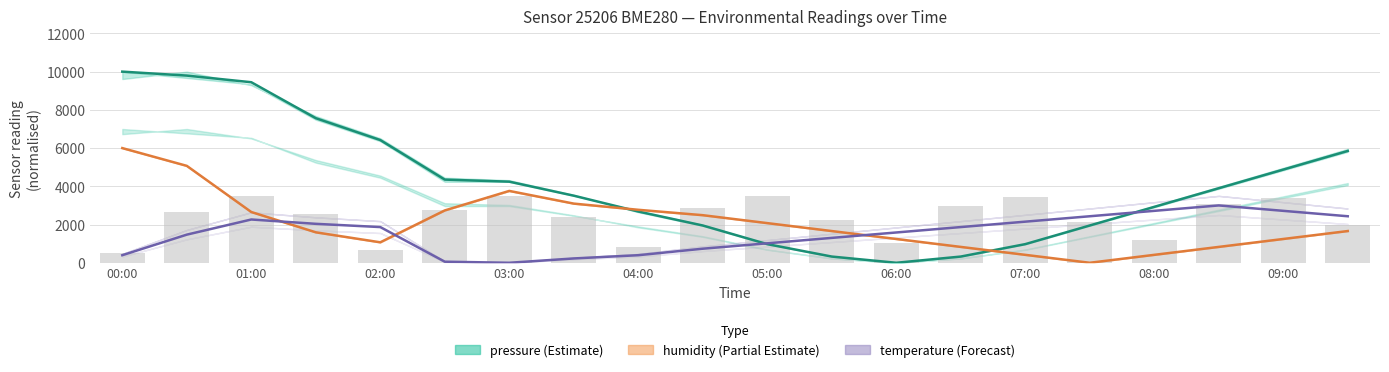

Reading left to right, list all the values displayed in this chart.

pressure: 10000.0	9793.3	9445.5	7565.0	6421.0	4351.3	4243.4	3510.1	2681.4	1950.1	975.0	325.0	0.0	325.0	975.0	1950.1	2925.1	3900.2	4875.2	5850.2
humidity: 6000.0	5070.5	2655.6	1593.4	1070.5	2738.6	3759.3	3095.4	2771.8	2489.6	2074.7	1659.8	1244.8	829.9	414.9	0.0	414.9	829.9	1244.8	1659.8
temperature: 396.2	1471.7	2264.2	2037.7	1867.9	56.6	0.0	226.4	396.2	735.8	1018.9	1301.9	1584.9	1867.9	2150.9	2434.0	2717.0	3000.0	2717.0	2434.0